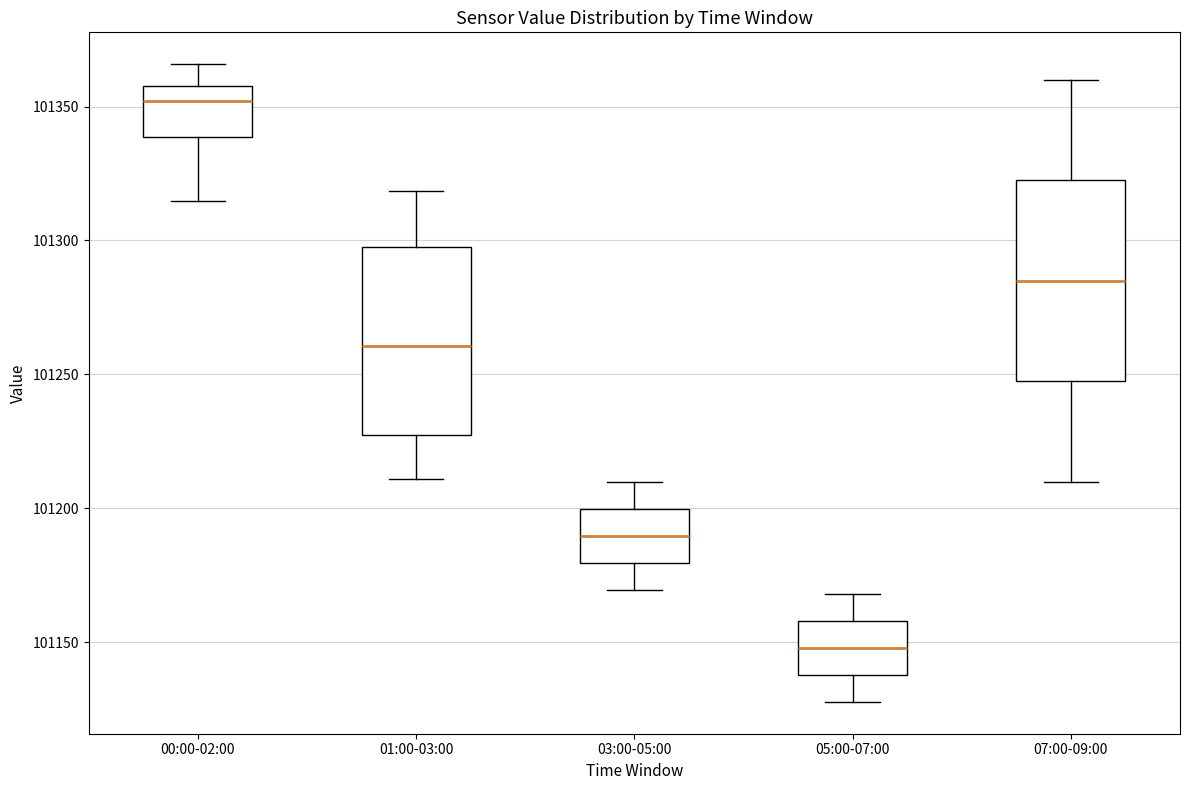

Reading left to right, transcribe this box plot: for each box, give where its median line is, the range the box spans, and where its two whiskers end, as read against the y-axis. The values are not printed on the chart, so give them approximately, as read against the axis.

00:00-02:00: median 101350, box 101340 to 101360, whiskers 101315 to 101365
01:00-03:00: median 101260, box 101225 to 101300, whiskers 101210 to 101320
03:00-05:00: median 101190, box 101180 to 101200, whiskers 101170 to 101210
05:00-07:00: median 101150, box 101140 to 101160, whiskers 101130 to 101170
07:00-09:00: median 101285, box 101250 to 101325, whiskers 101210 to 101360